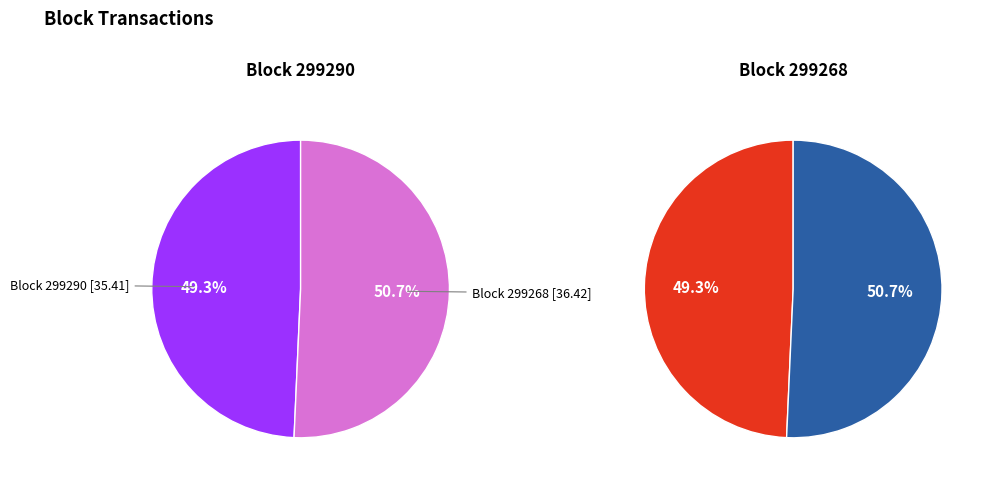

True or false: 299268 accounts for 42% of the total.

False